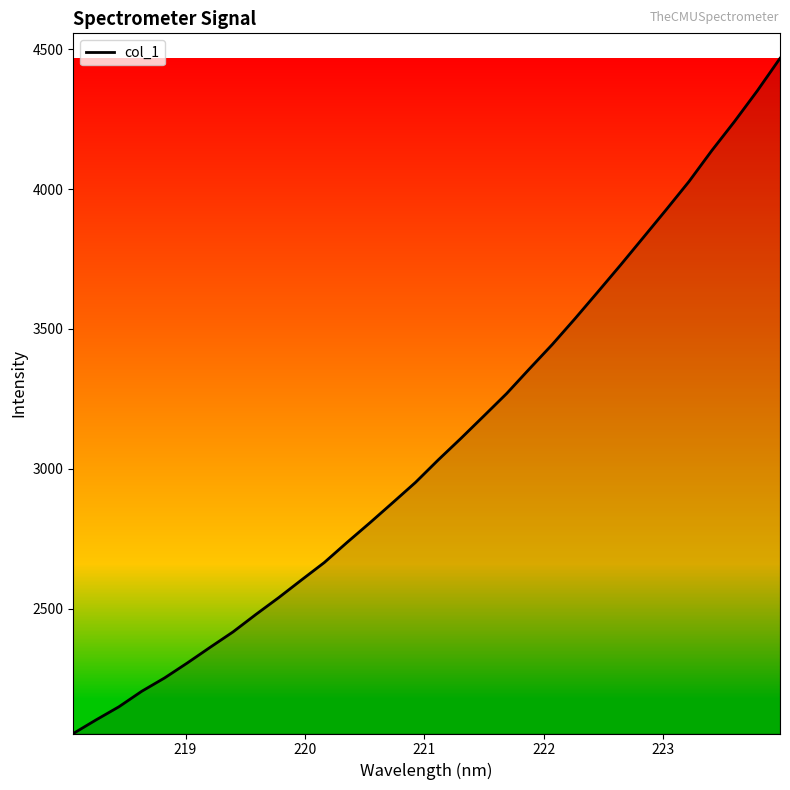

What is the difference between the maximum and minimum values?

2414.9